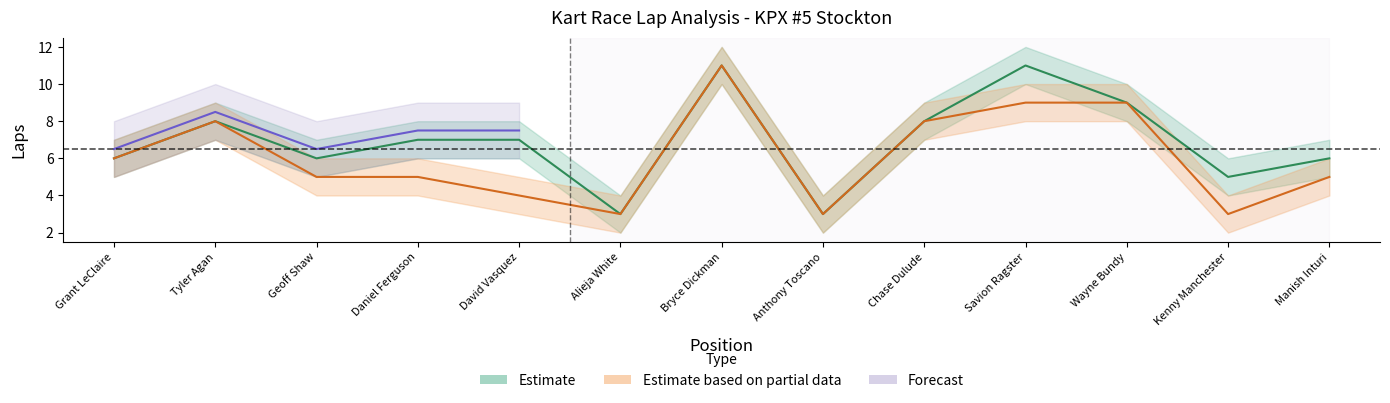

The Total Laps Upper series shows 9 at Chase Dulude. True or false?

True